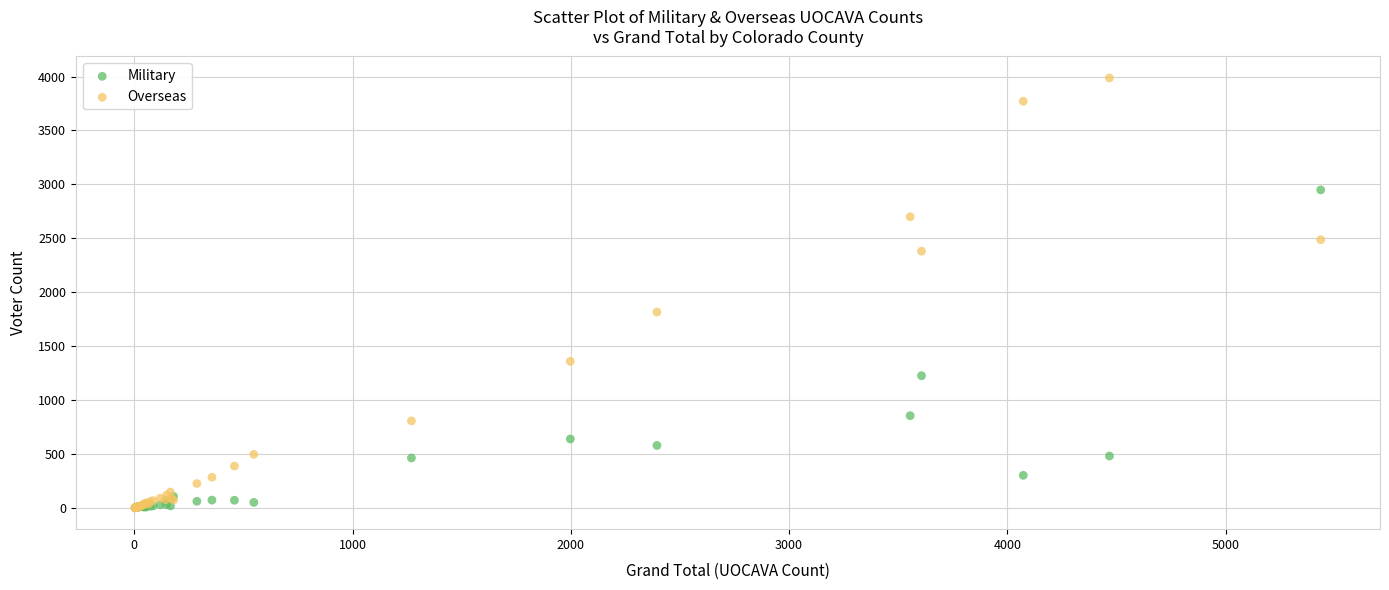

Across all series, what Y value is closest to 1994?

1816